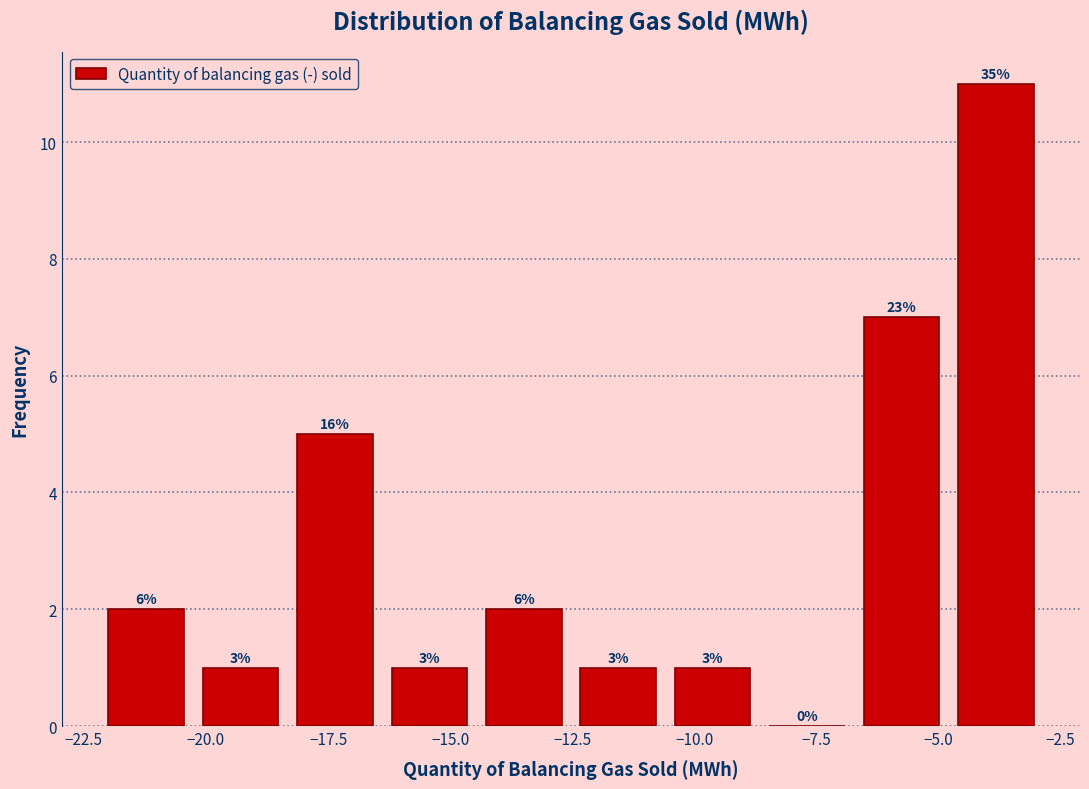

Around what value on the x-axis is the tallest bar? Give the approximate position of its centre, as read against the axis.

-4.0